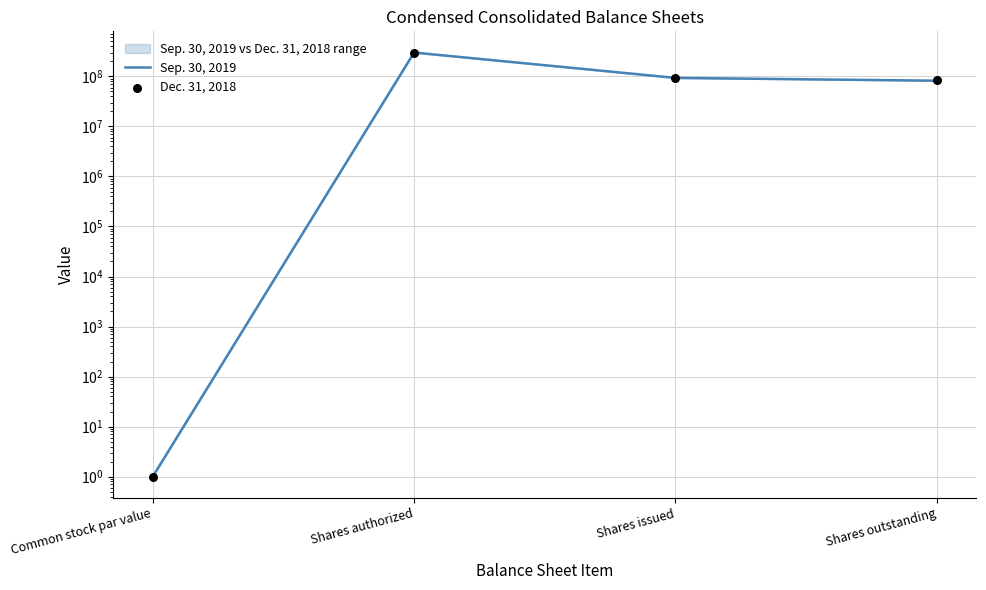

Which series contains the lowest Y value?

Sep. 30, 2019